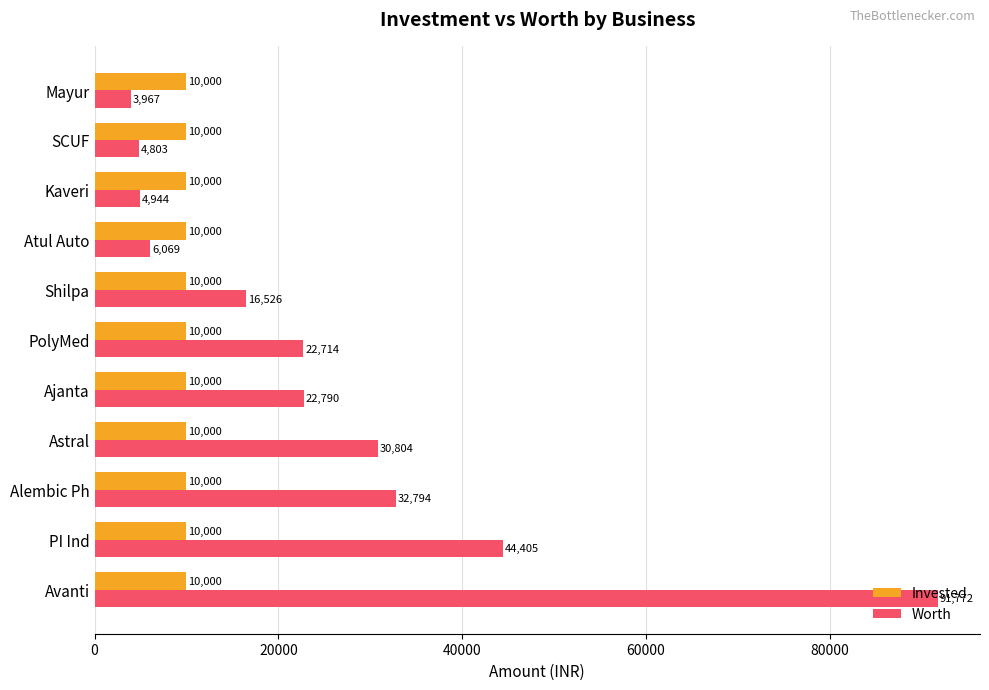

How many series are shown in this chart?

2